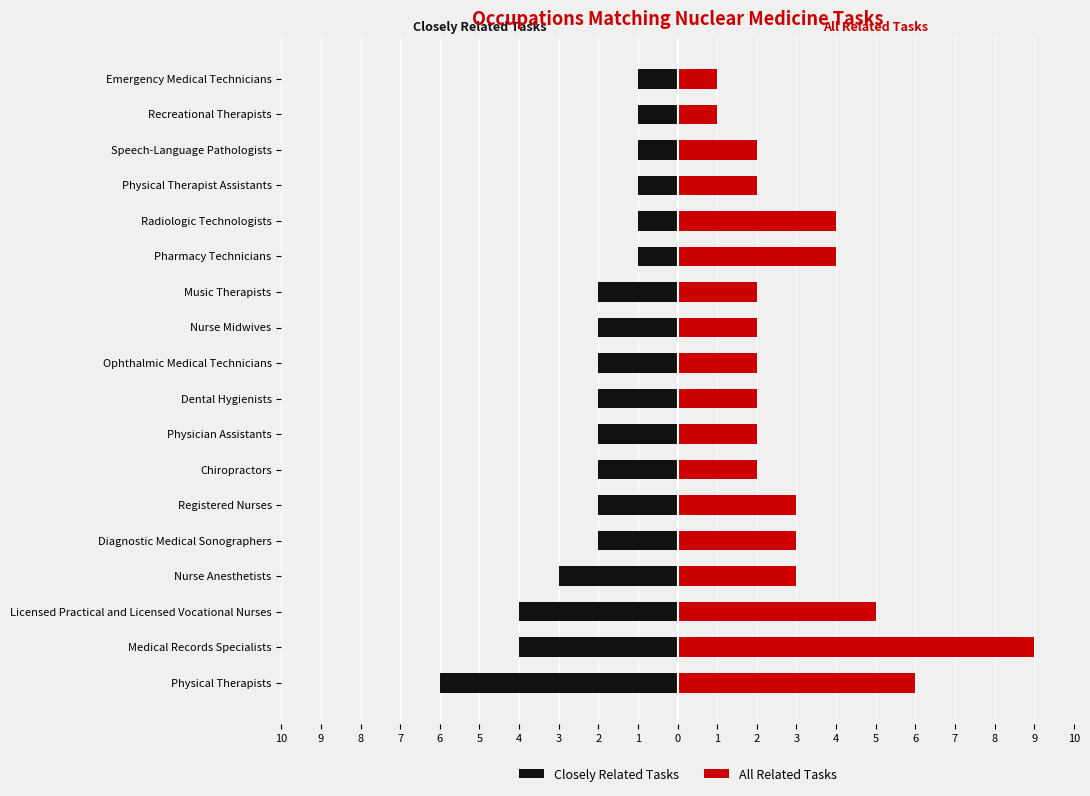

How many data points in All Related Tasks are less than 2?

2